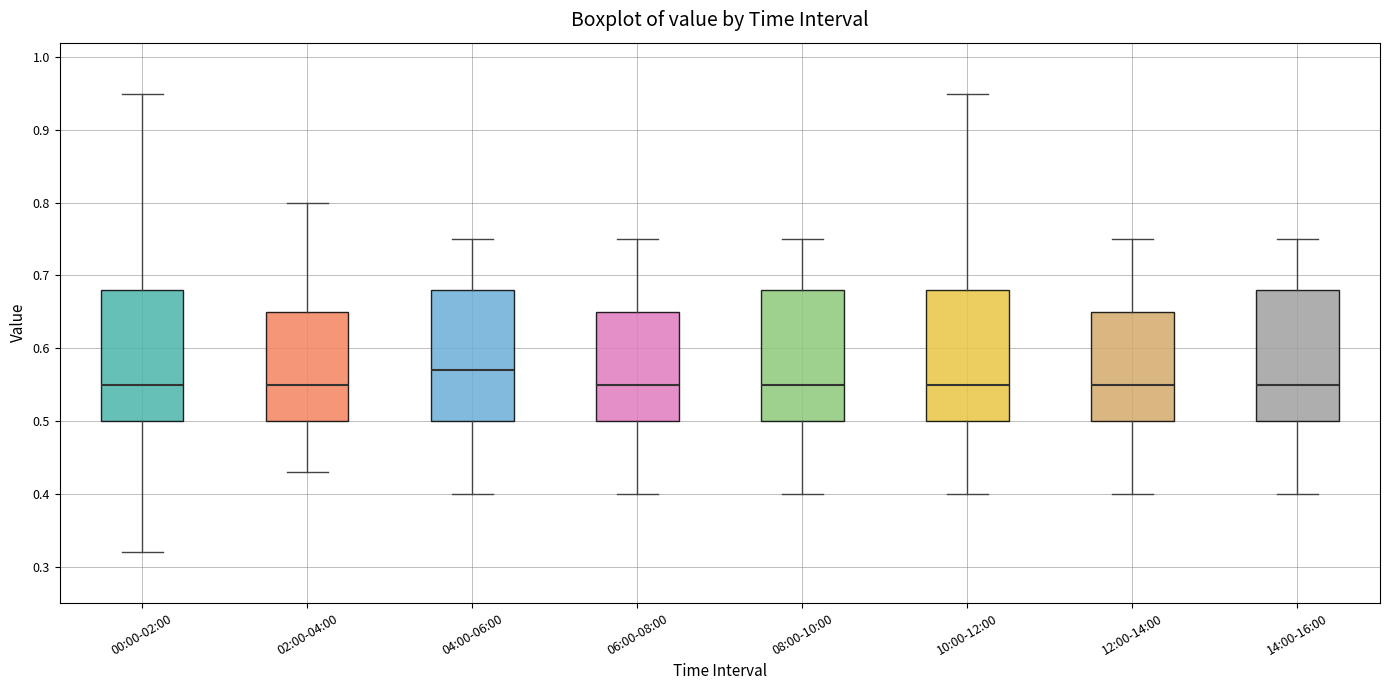

Where is the upper edge of the box for 00:00-02:00 on the y-axis? The values are not printed on the chart, so give them approximately, as read against the axis.

0.68